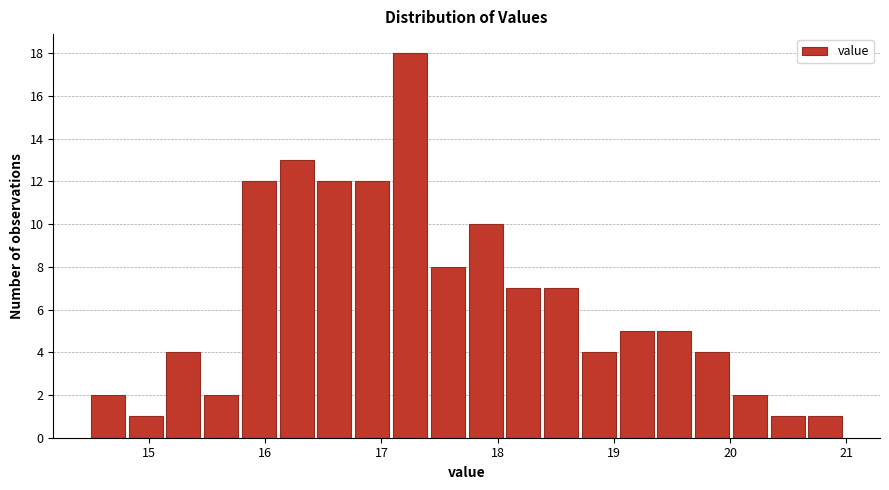

Around what value on the x-axis is the tallest bar? Give the approximate position of its centre, as read against the axis.

17.2